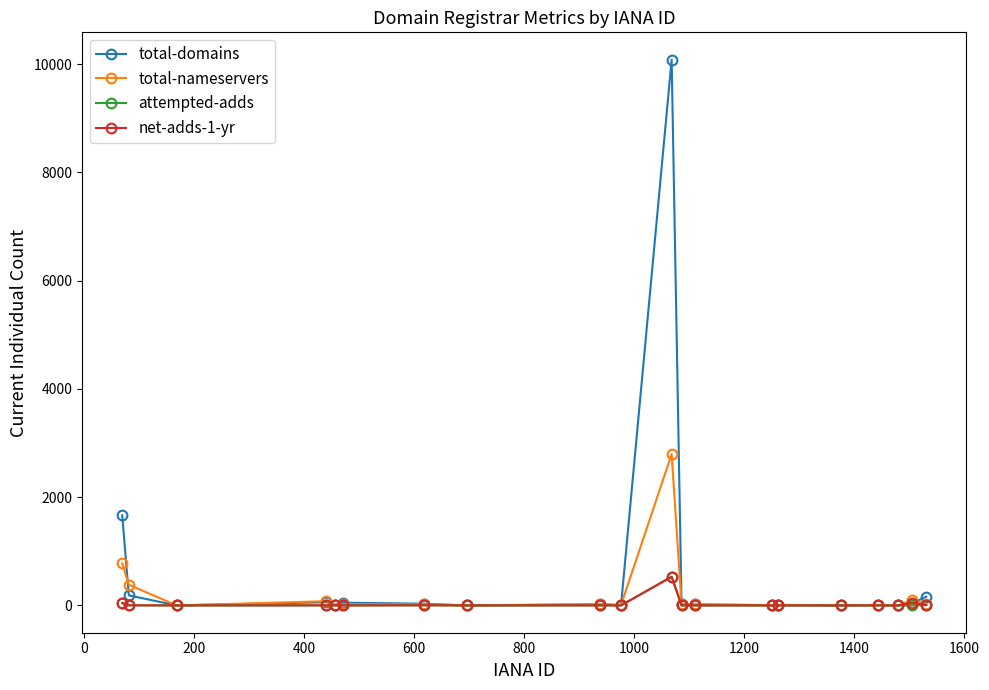

What is the maximum value shown in the chart?

10083